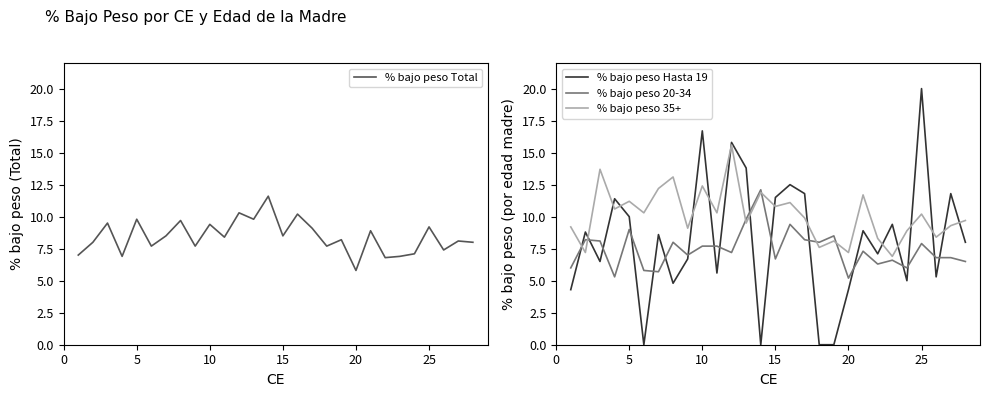

Which series has the largest range (max minus min)?

% bajo peso Hasta 19